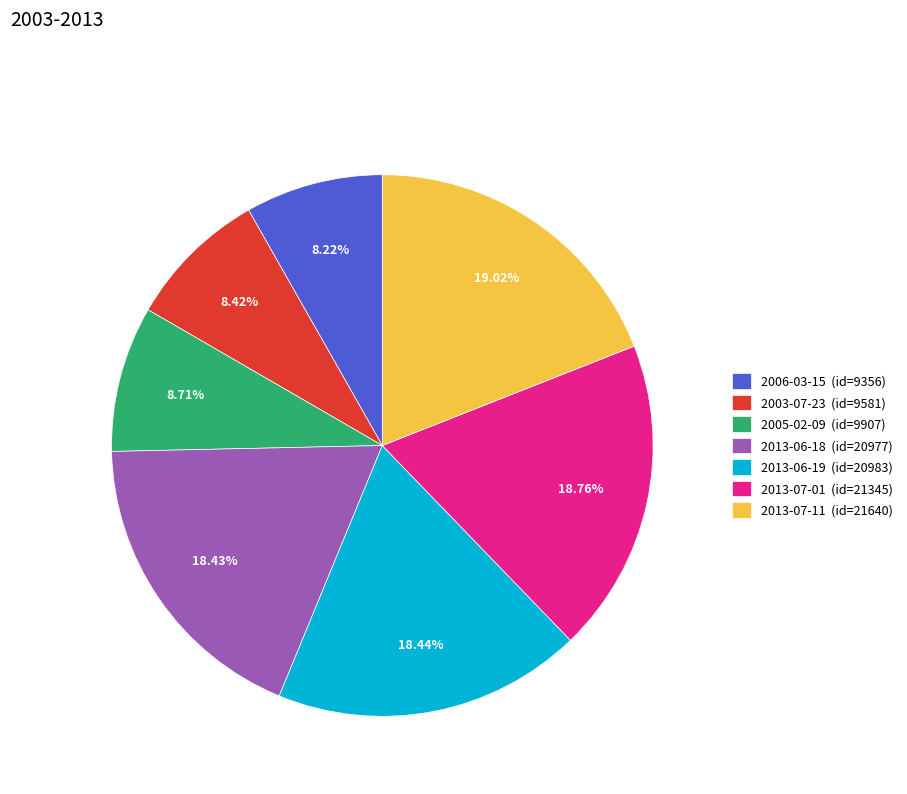

What percentage is the 2013-07-01 slice, to the nearest percent?

19%